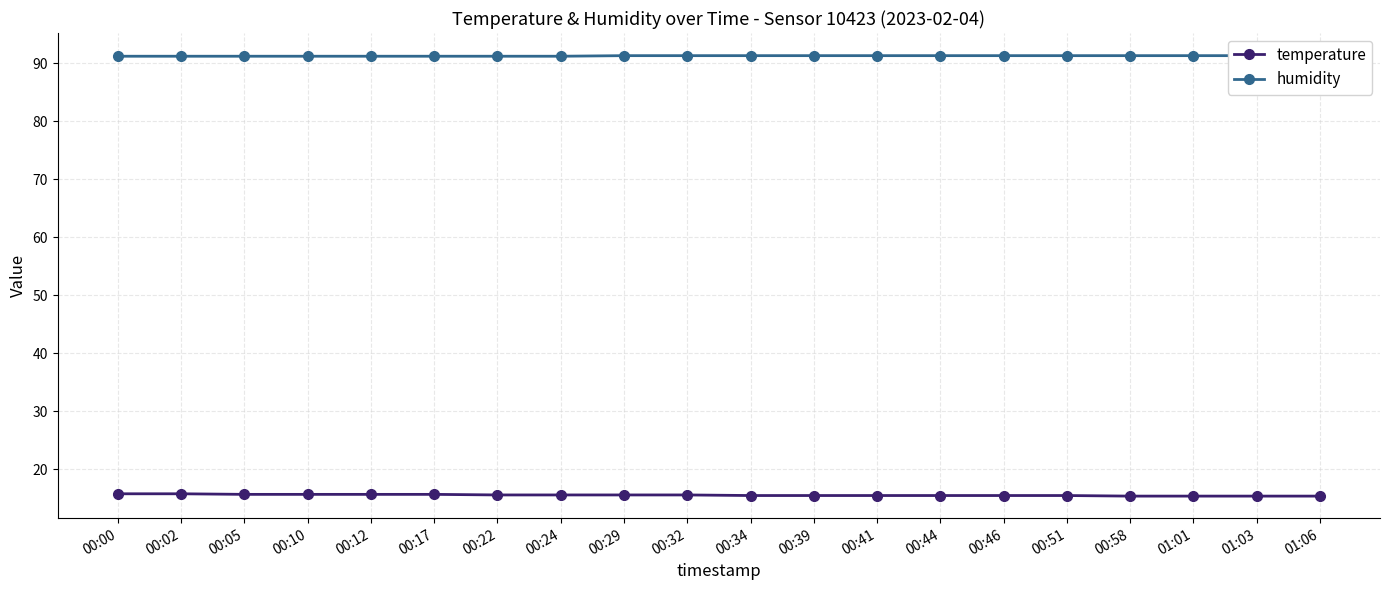

Rank the categories by temperature value from lowest to highest.

00:58, 01:01, 01:03, 01:06, 00:34, 00:39, 00:41, 00:44, 00:46, 00:51, 00:22, 00:24, 00:29, 00:32, 00:05, 00:10, 00:12, 00:17, 00:00, 00:02